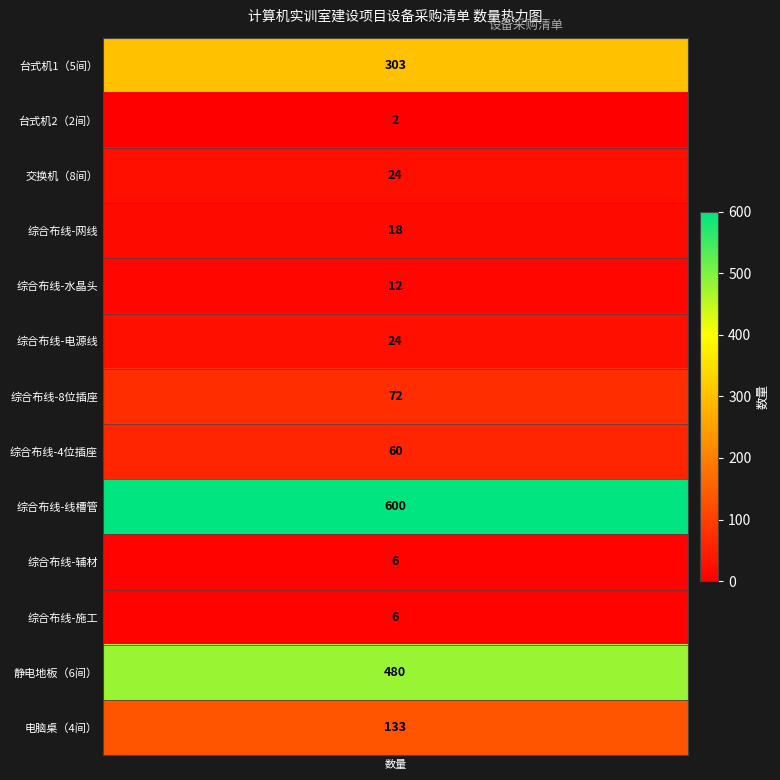

Reading right to left, transcribe all the data shown in this chart.

133	480	6	6	600	60	72	24	12	18	24	2	303